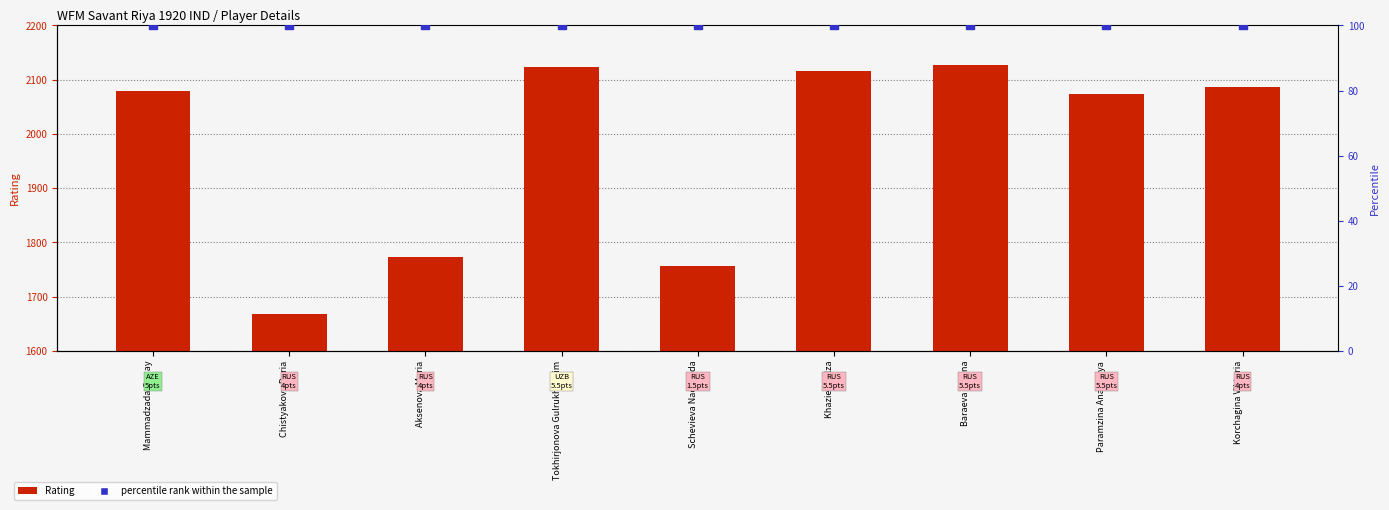

At which category is the sum across all series the highest?

Baraeva Marina